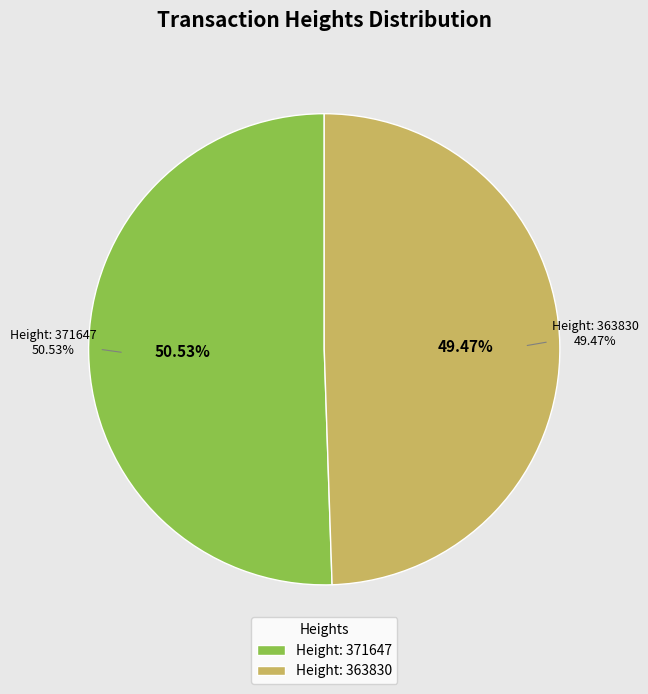

How many slices are in this pie chart?

2